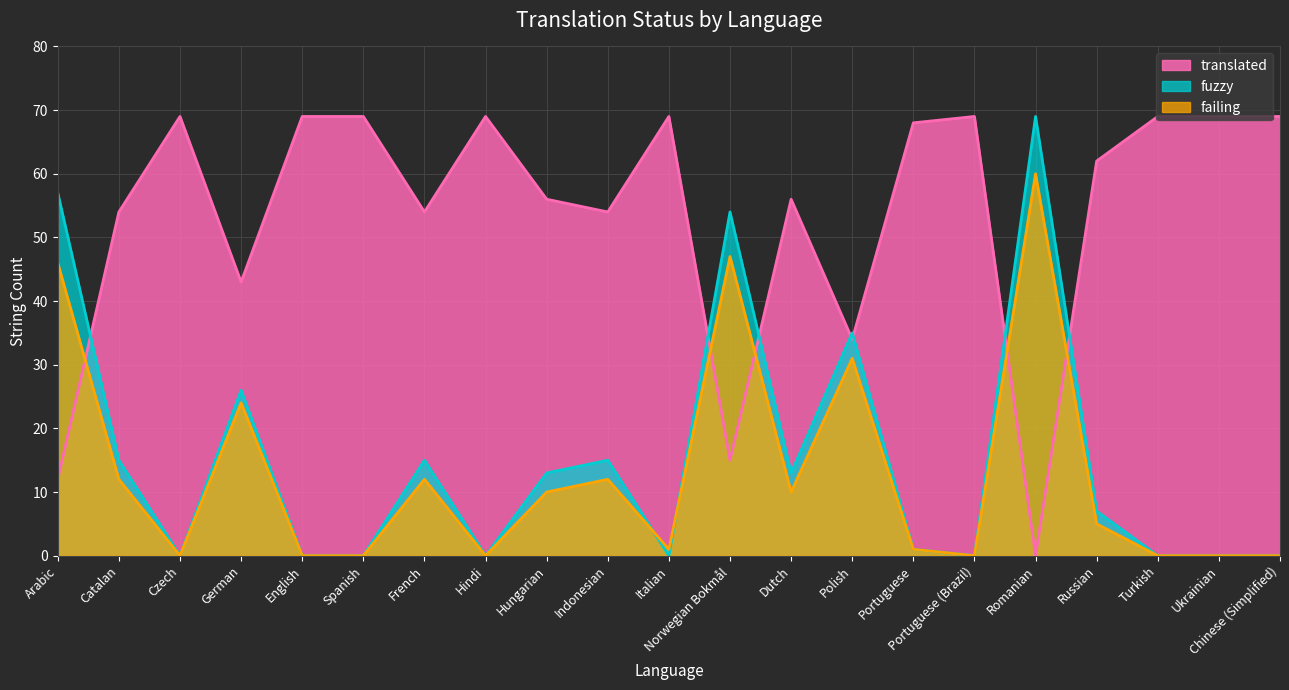

Is it true that fuzzy equals 0 at Portuguese (Brazil)?

True